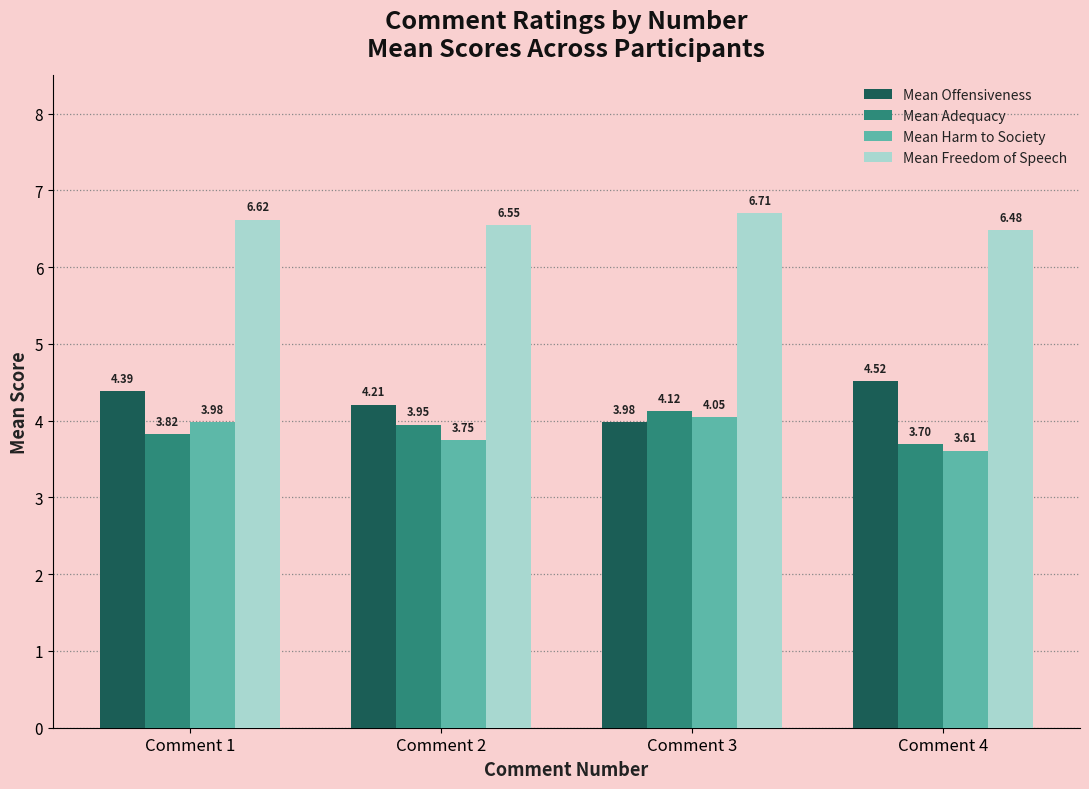

Is the value of Mean Adequacy at Comment 2 greater than the value of Mean Harm to Society at Comment 1?

No